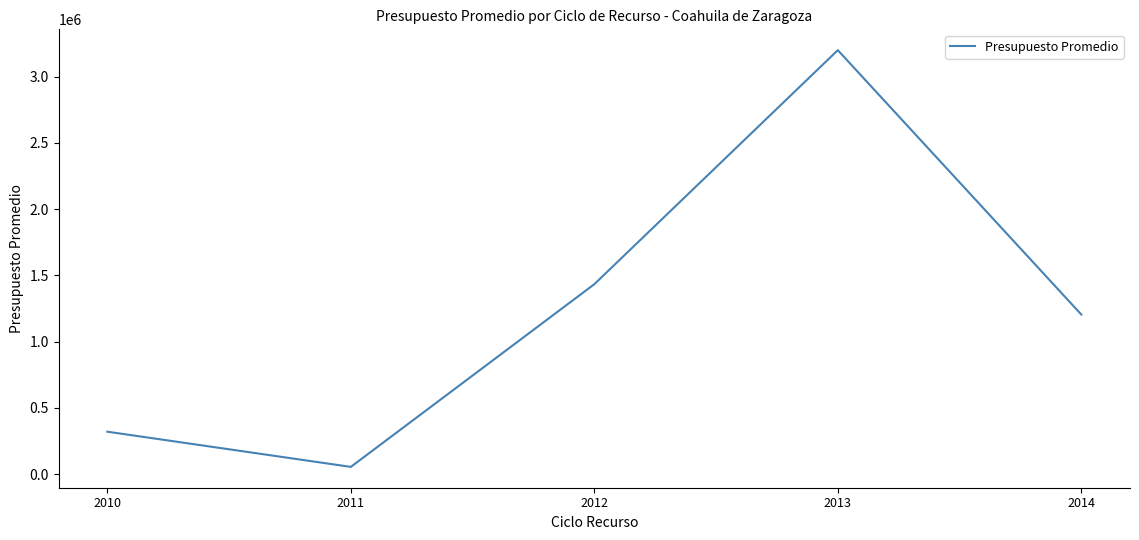

True or false: the data has more than 0 interior local peaks.

True